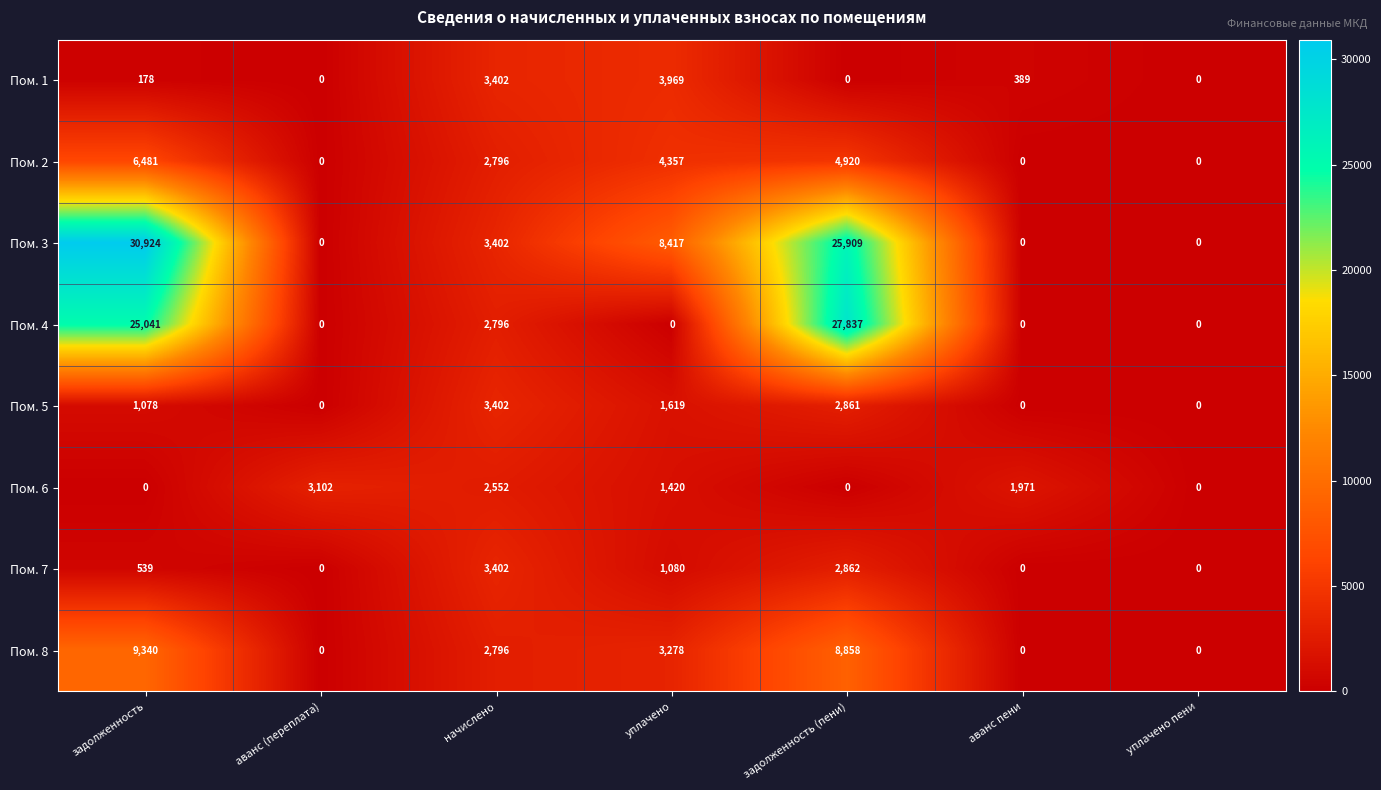

The value of Пом. 8 at начислено is 2796. True or false?

True